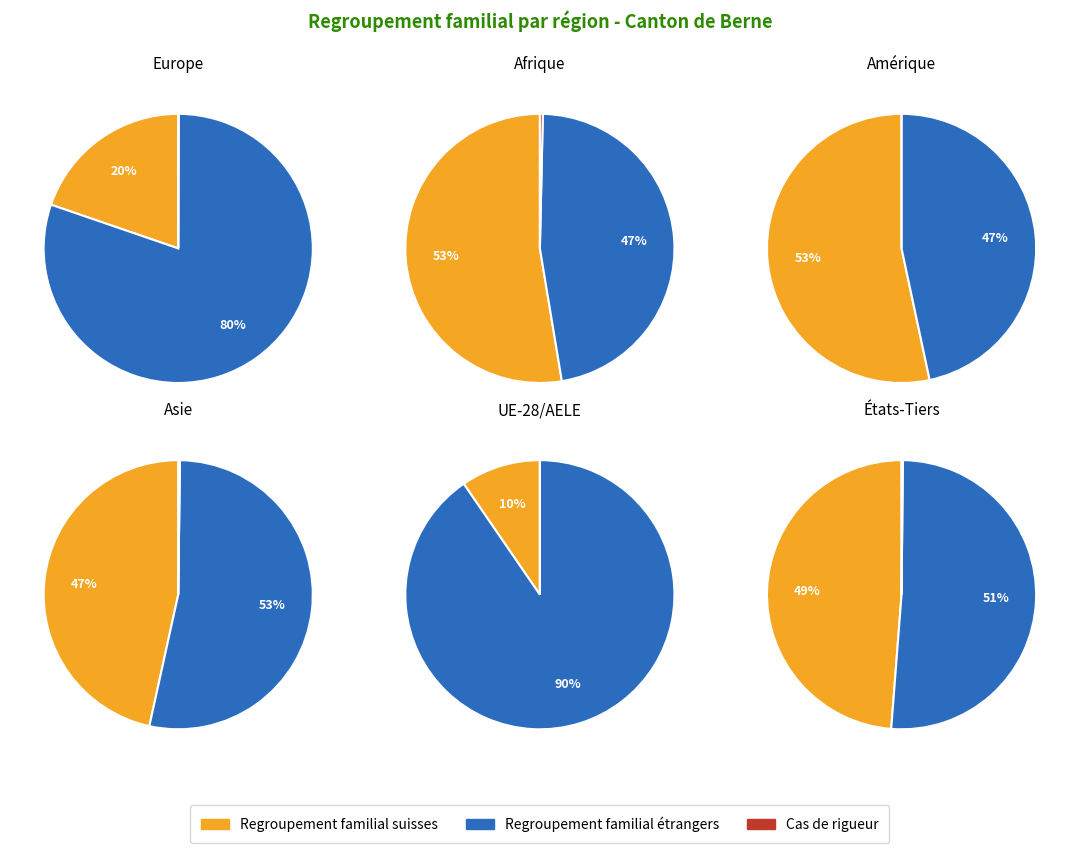

To the nearest percent, what is the difference between the 3 and 0 slice percentages?

13%